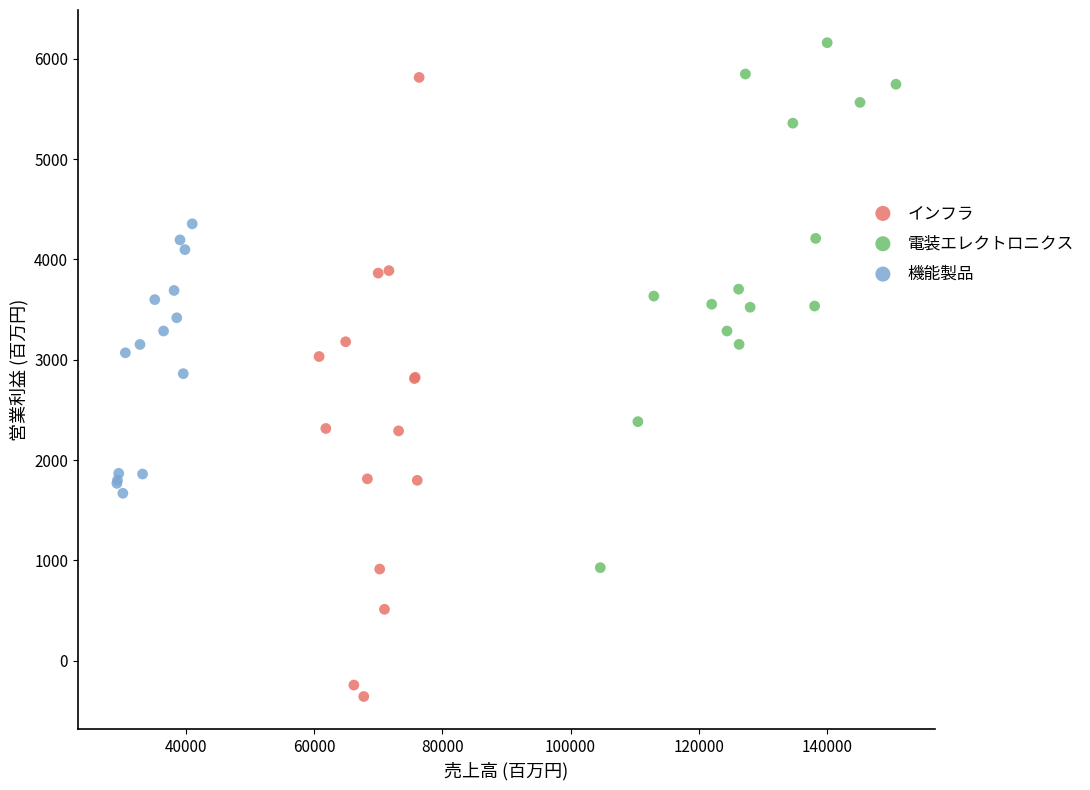

Which series contains the highest Y value?

電装エレクトロニクス